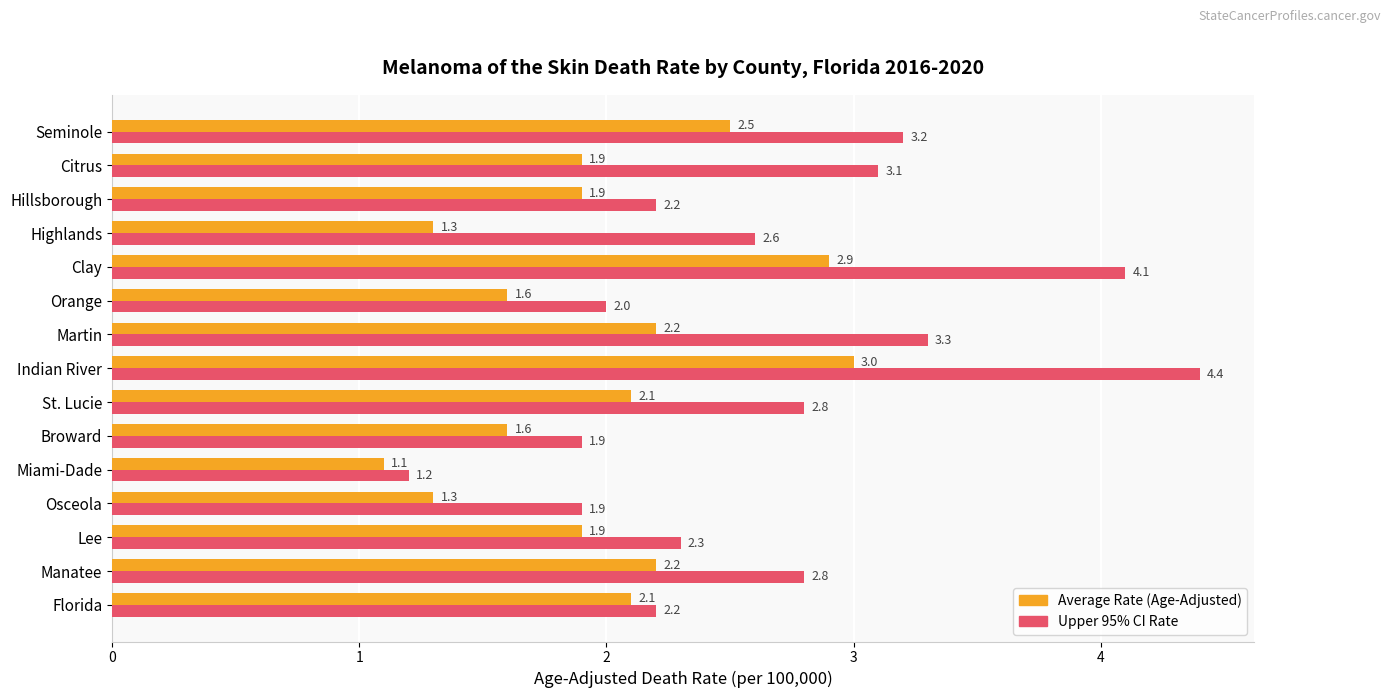

At which category is the sum across all series the highest?

Indian River